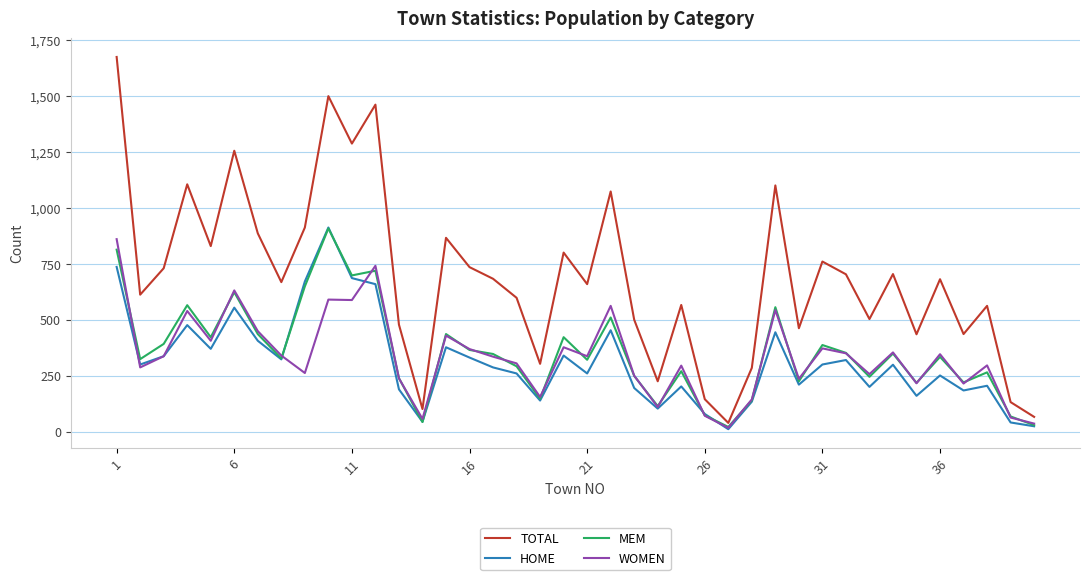

Which series has the largest total across all categories?

TOTAL